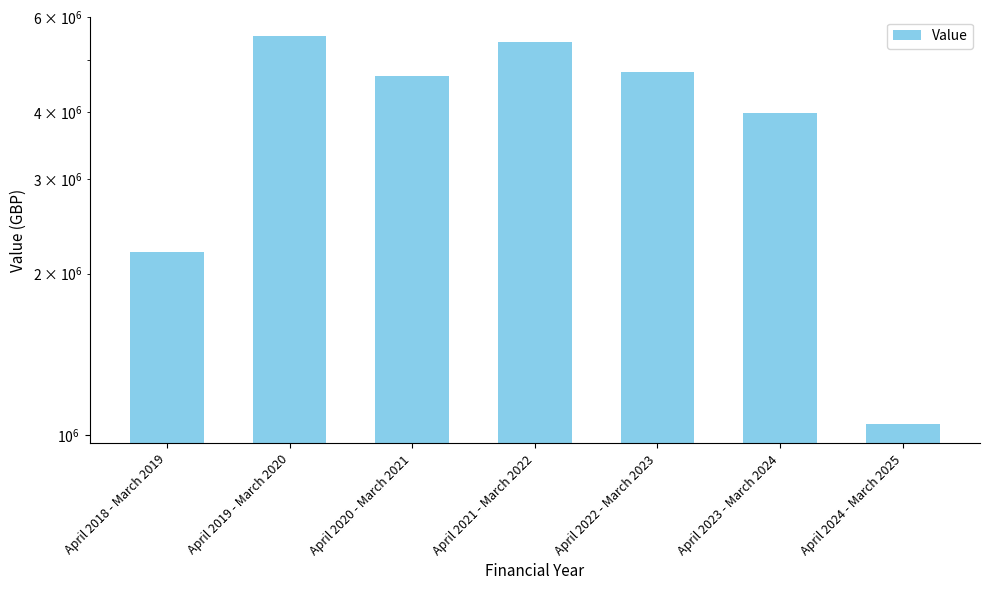

List the labels in order of value, smallest first.

April 2024 - March 2025, April 2018 - March 2019, April 2023 - March 2024, April 2020 - March 2021, April 2022 - March 2023, April 2021 - March 2022, April 2019 - March 2020